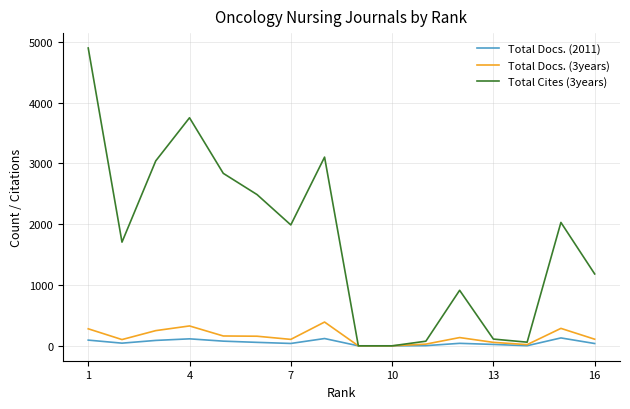

Is this an area chart (filled region under the line)?

No